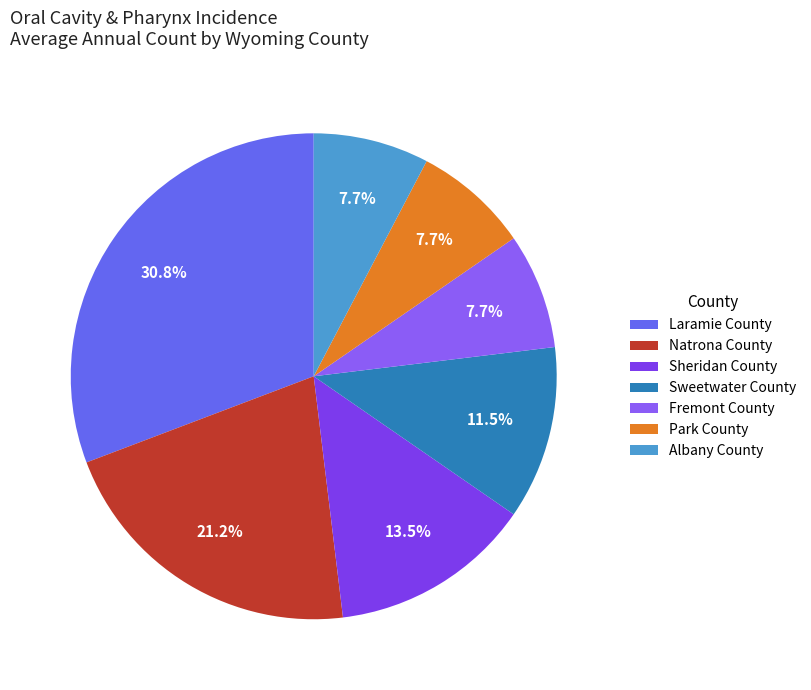

To the nearest percent, what portion does Sheridan County represent?

13%